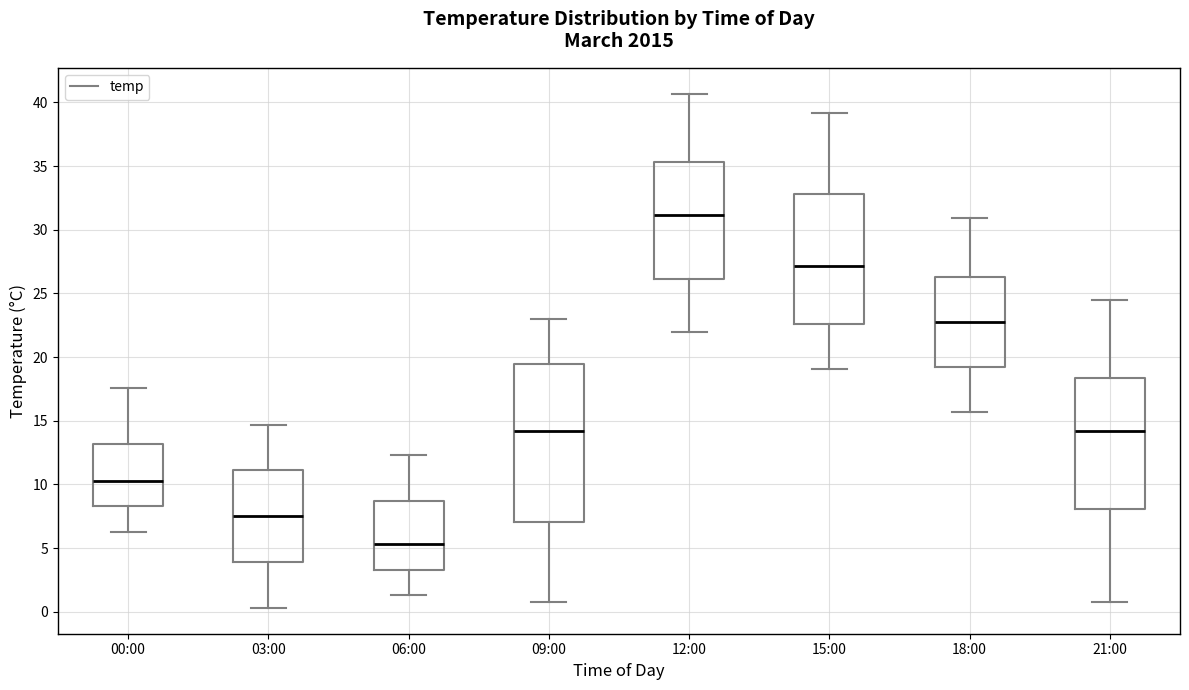

Where is the upper edge of the box for 15:00 on the y-axis? The values are not printed on the chart, so give them approximately, as read against the axis.

33.0